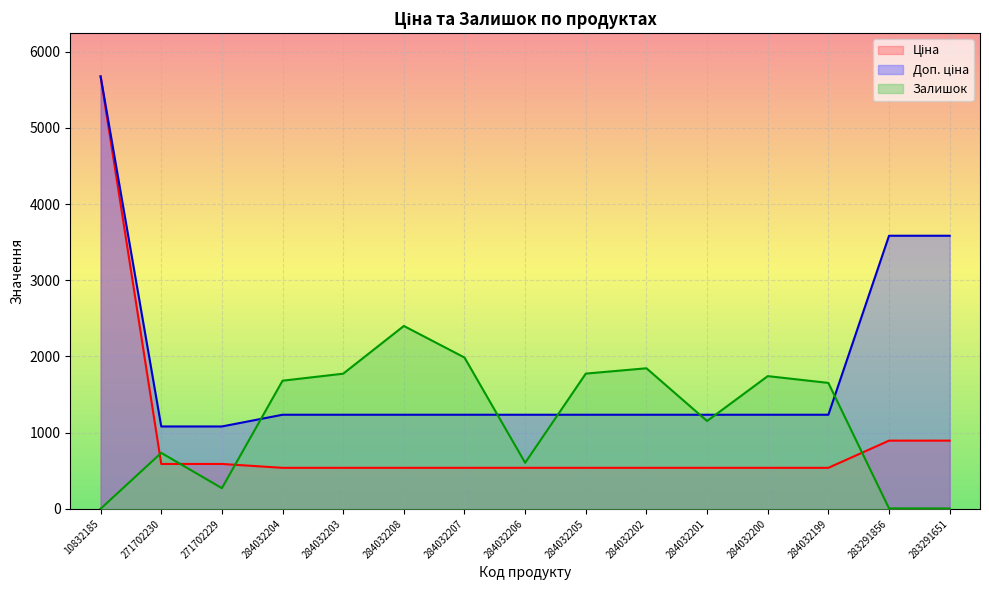

At which category is the sum across all series the highest?

10832185